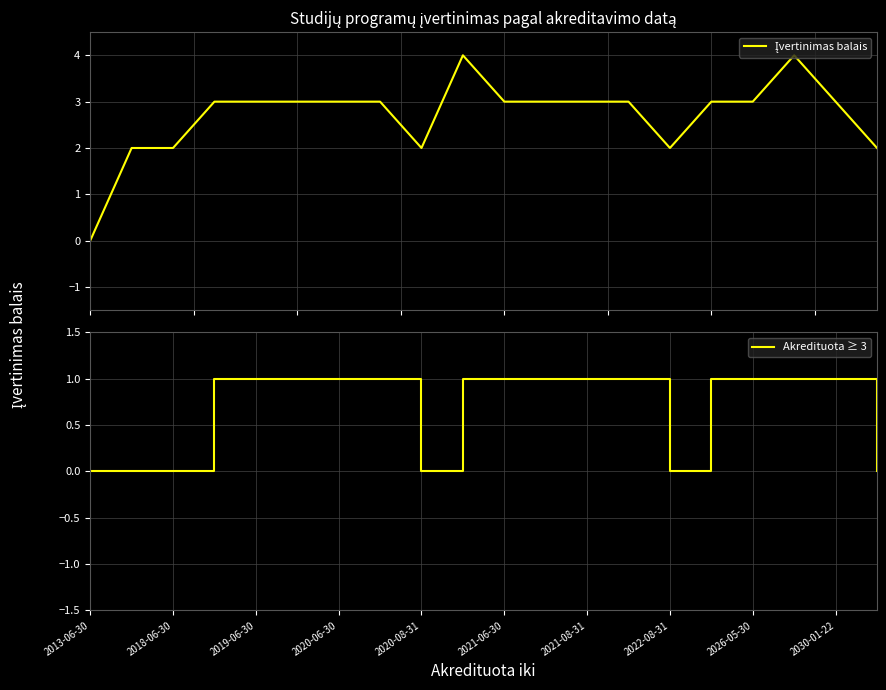

Does the chart display data point markers on the line(s)?

No